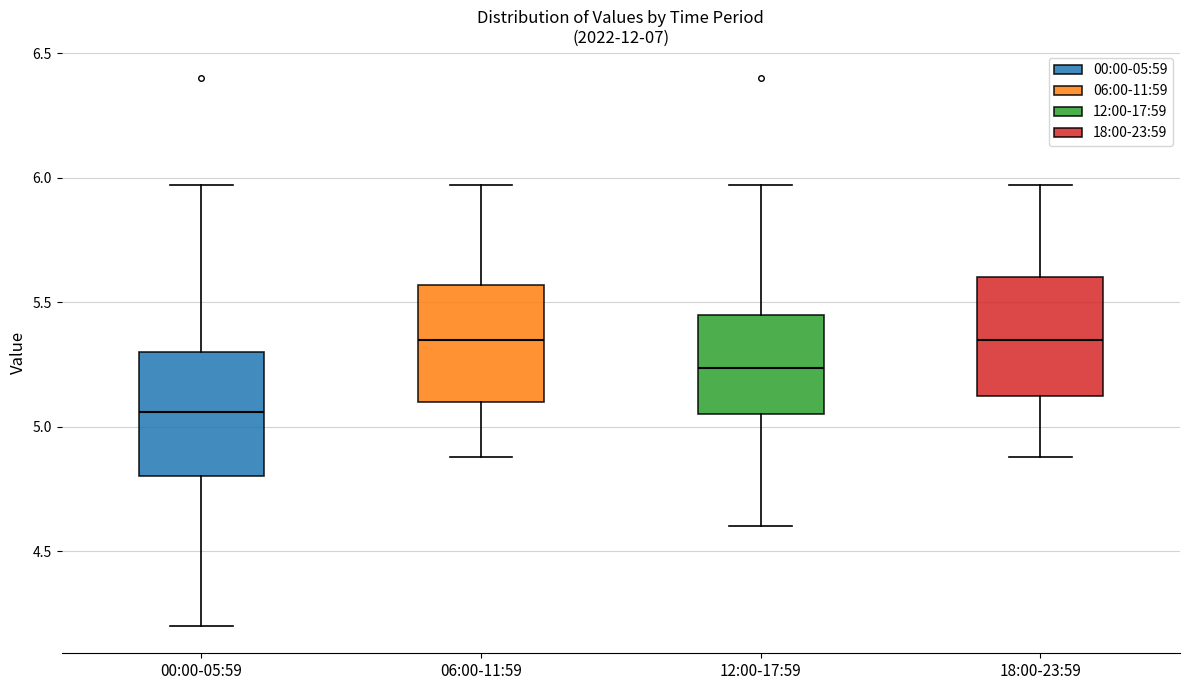

Where is the lower edge of the box for 06:00-11:59 on the y-axis? The values are not printed on the chart, so give them approximately, as read against the axis.

5.10